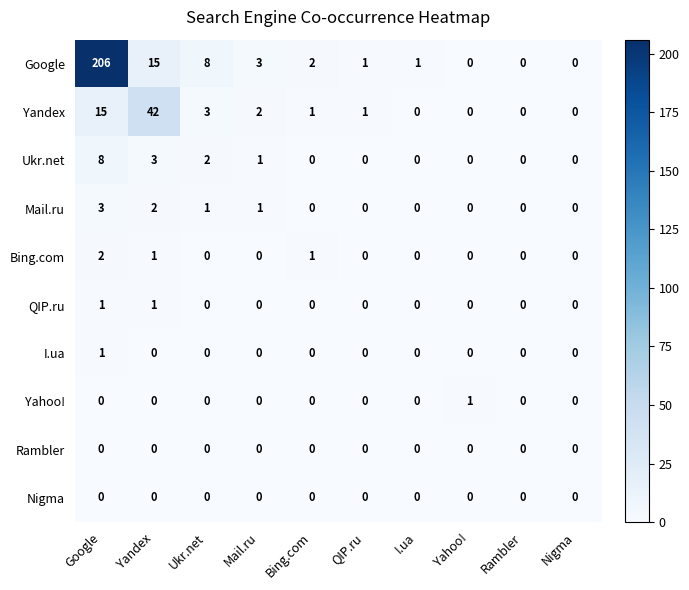

What is the difference between the maximum and second lowest values in the Mail.ru series?

3